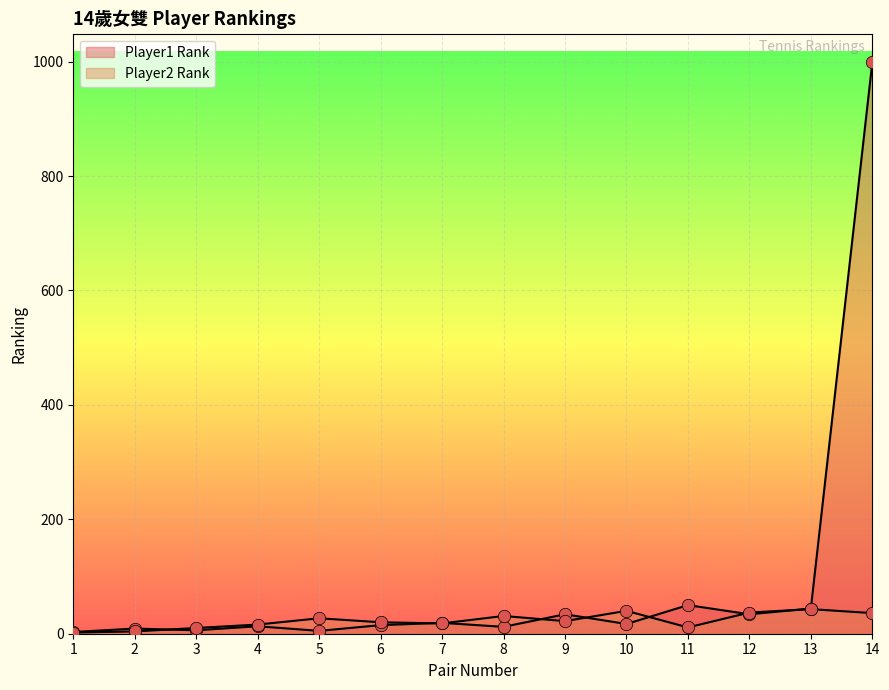

Which series has the largest total across all categories?

Player1 Rank